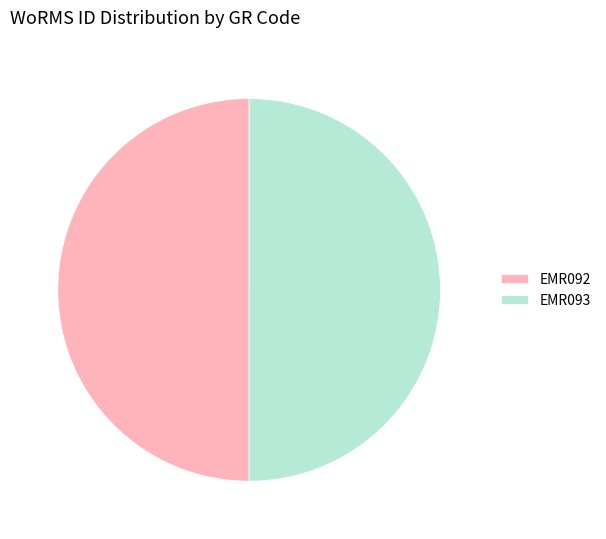

Is it true that EMR093 is 50% of the pie?

True